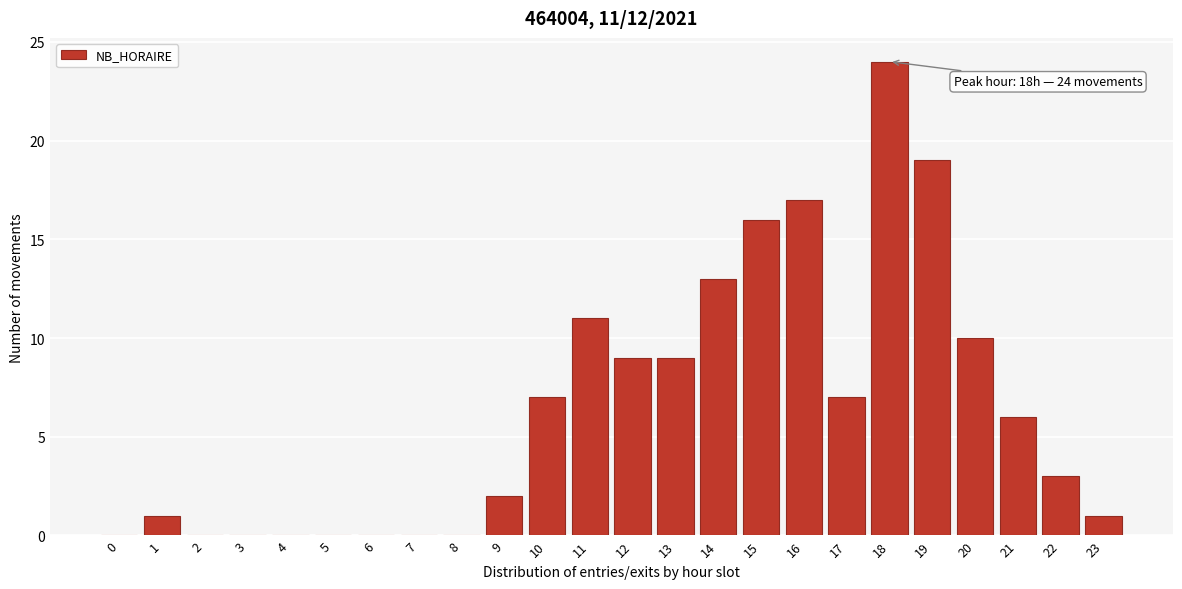

Reading left to right, what are all the values shown in this chart?

0=0	1=1	2=0	3=0	4=0	5=0	6=0	7=0	8=0	9=2	10=7	11=11	12=9	13=9	14=13	15=16	16=17	17=7	18=24	19=19	20=10	21=6	22=3	23=1